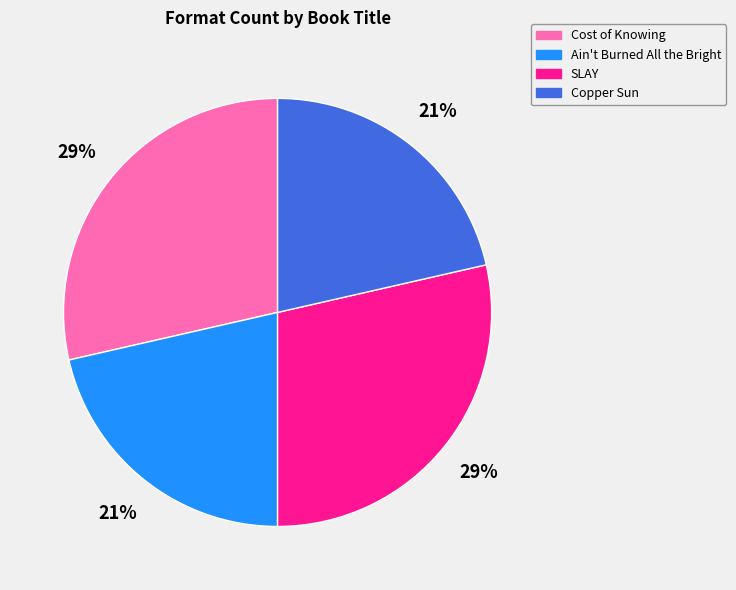

To the nearest percent, what is the average slice percentage?

25%